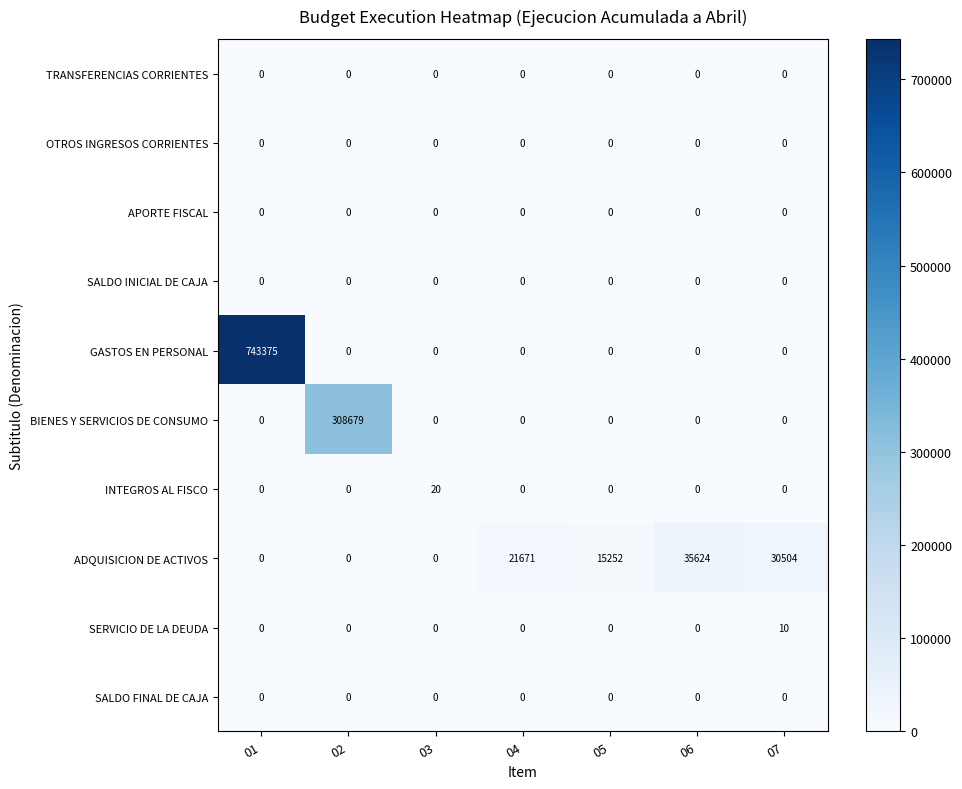

Which series has the largest range (max minus min)?

GASTOS EN PERSONAL